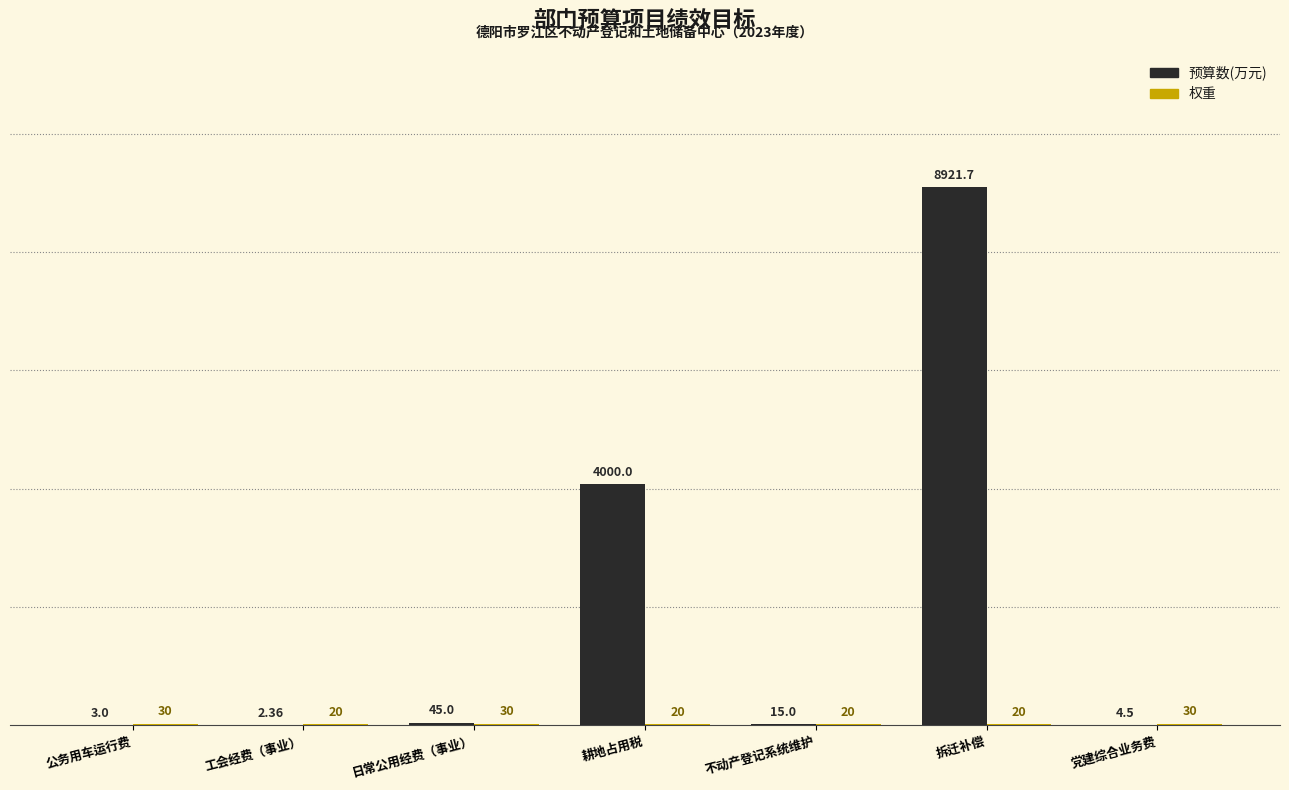

How many distinct data groups are displayed?

2